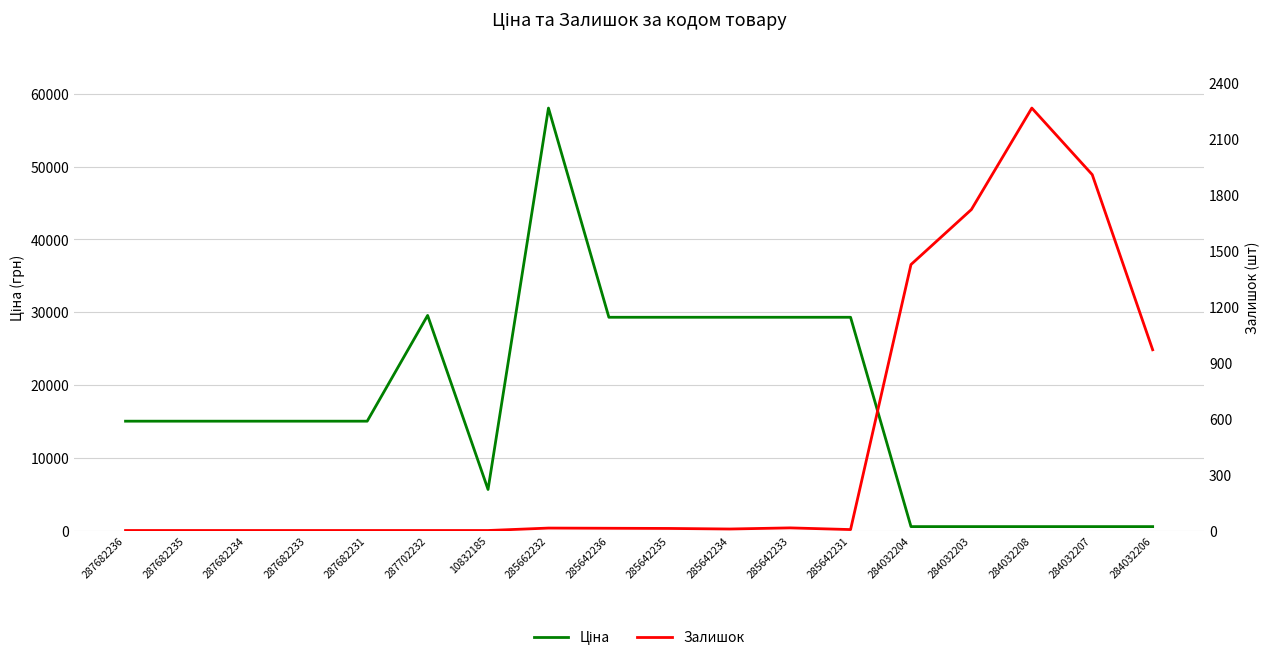

Is the value of Залишок at 284032206 greater than the value of Ціна at 284032204?

Yes